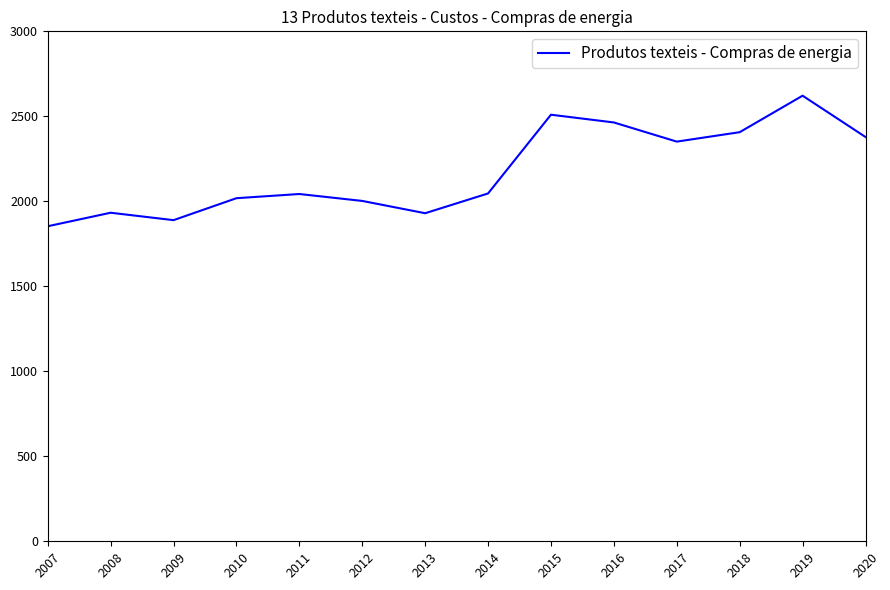

What is the greatest value displayed?

2621.4